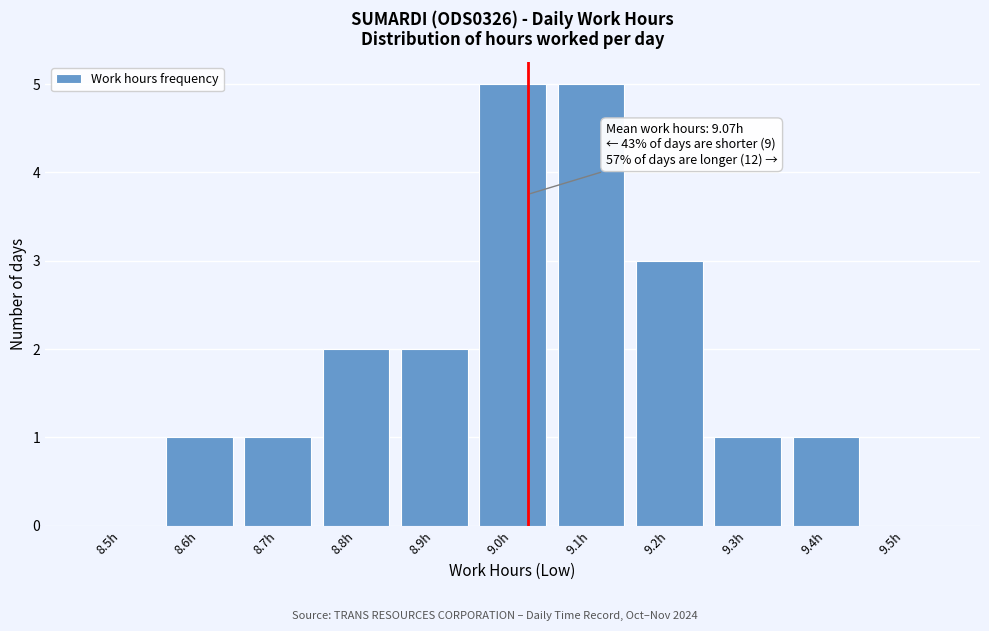

Reading left to right, what are all the values shown in this chart?

8.5h=0	8.6h=1	8.7h=1	8.8h=2	8.9h=2	9.0h=5	9.1h=5	9.2h=3	9.3h=1	9.4h=1	9.5h=0